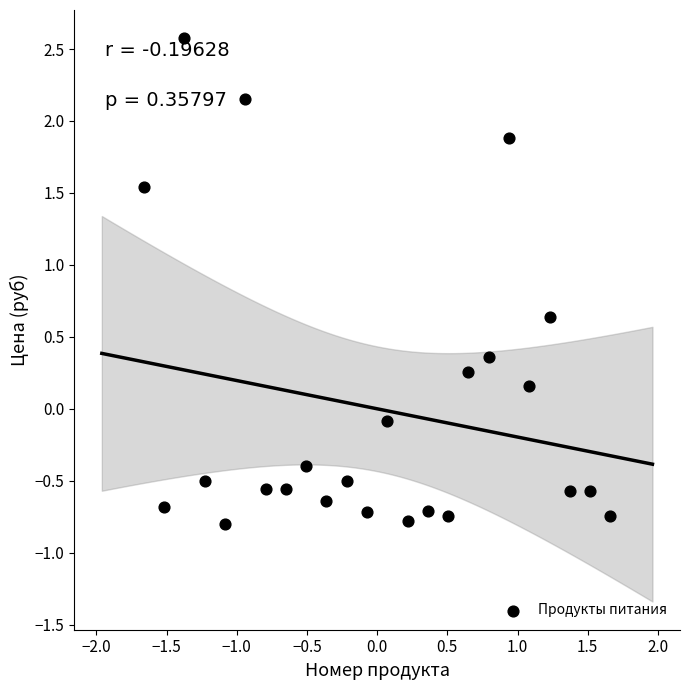

What is the range of X values (max minus min)?

3.3